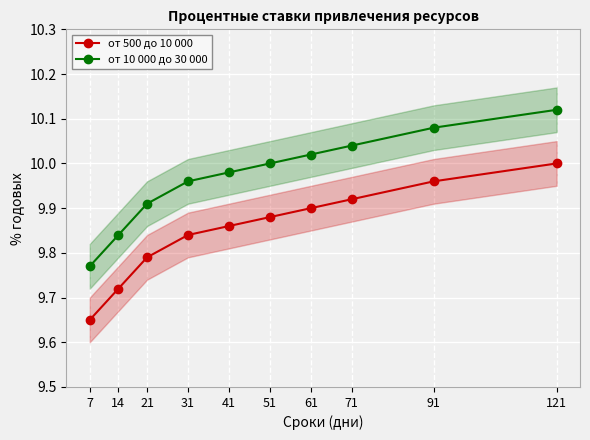

At which category is the sum across all series the highest?

121